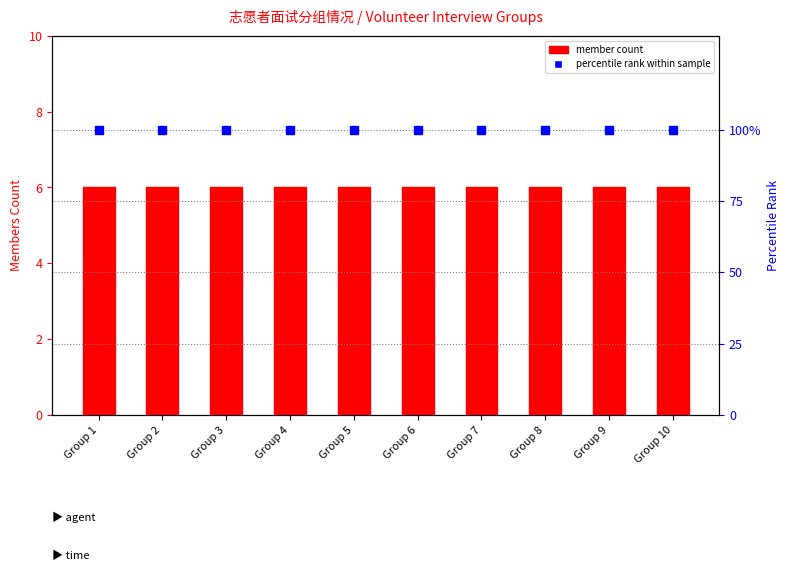

Between Group 6 and Group 7, which series saw the biggest shift?

member count